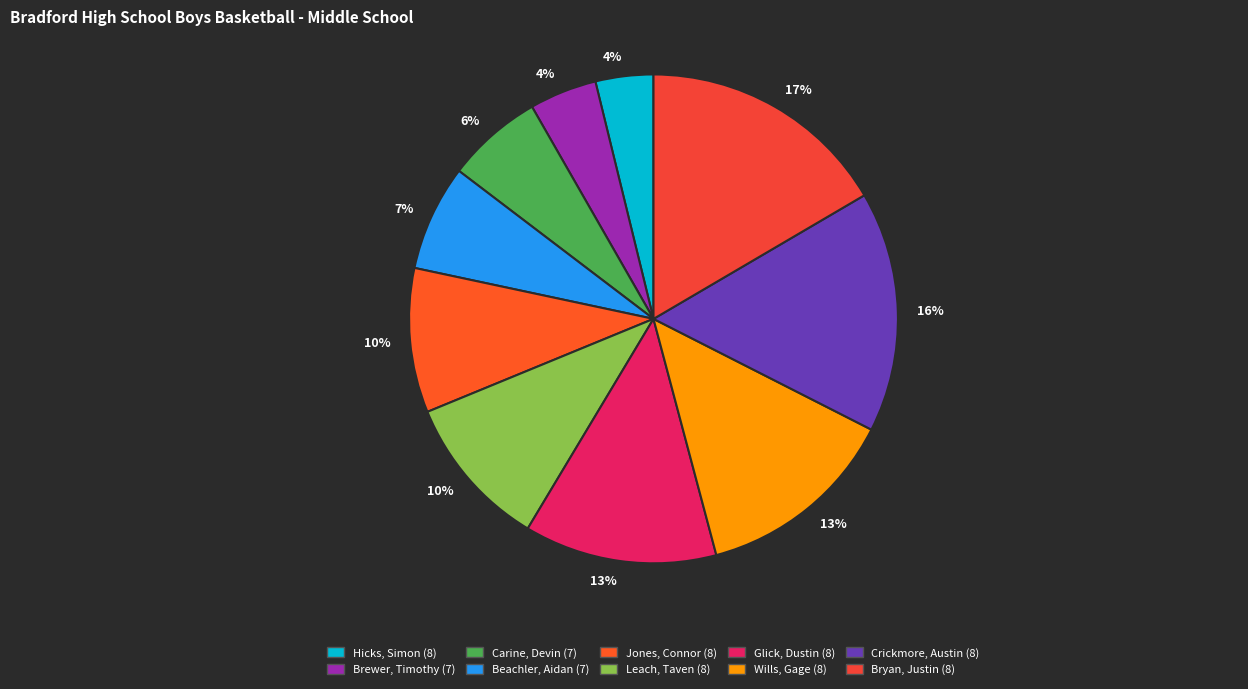

True or false: Jones, Connor (8) accounts for 1% of the total.

False